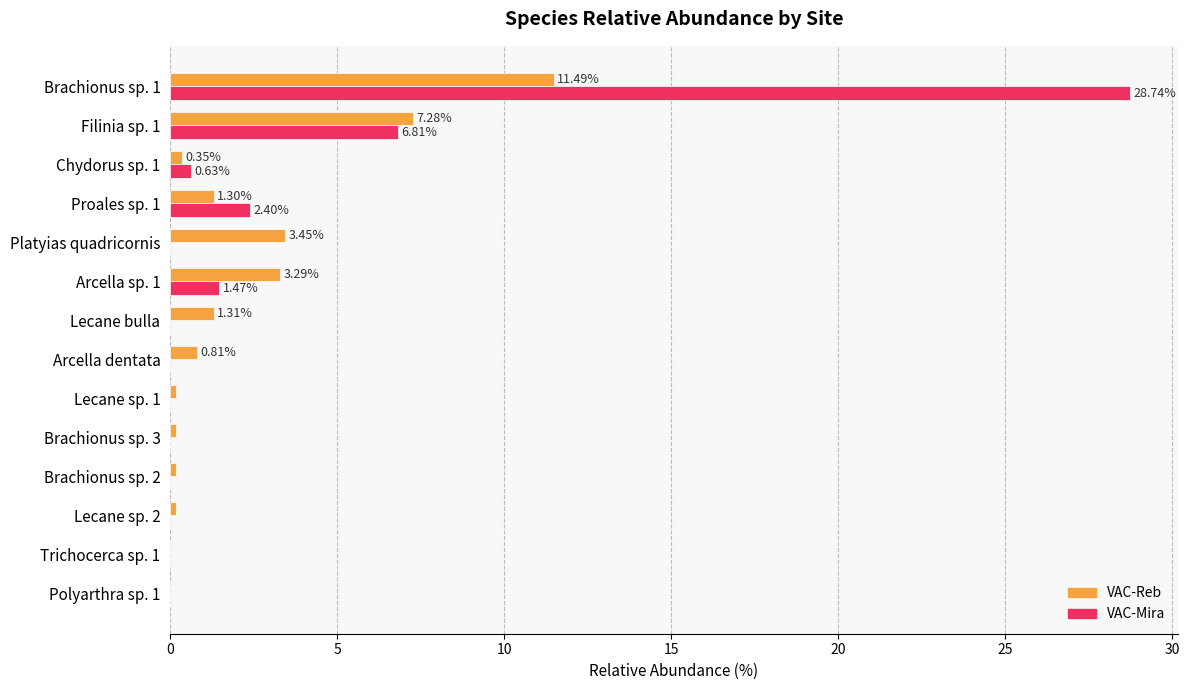

Which label corresponds to the largest value in the chart?

Brachionus sp. 1